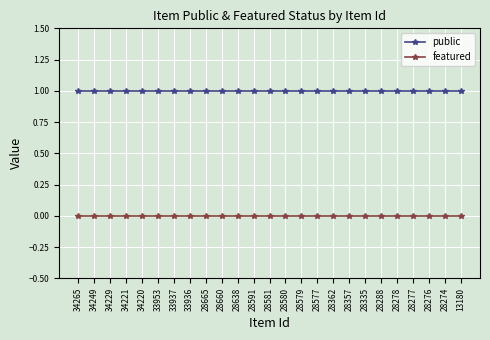

True or false: public and featured intersect in this chart.

False